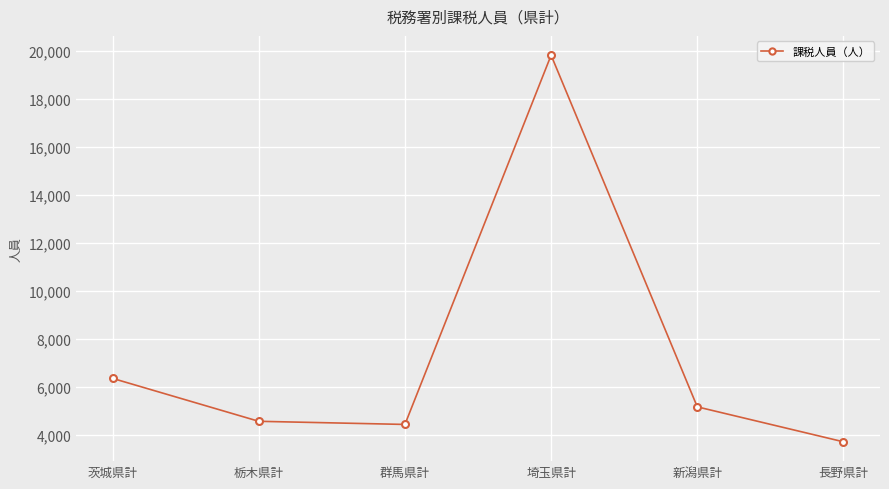

What is the label of the 2nd point from the left?

栃木県計